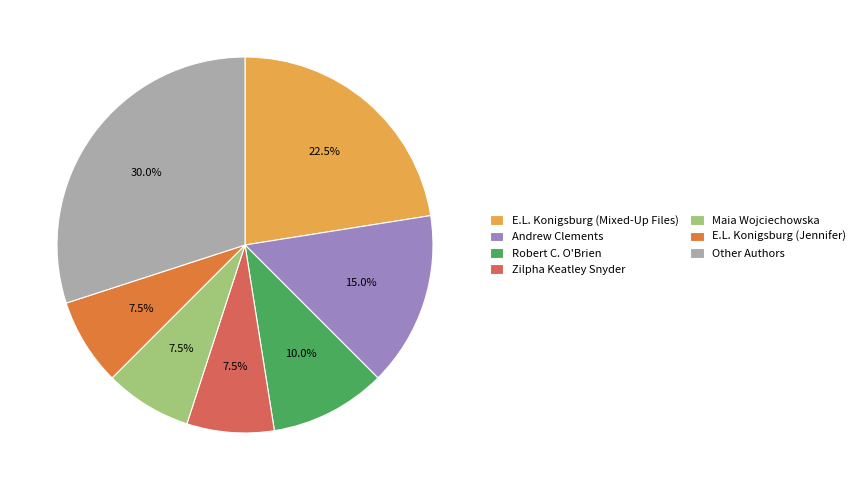

Is there any slice that represents more than half of the pie?

No